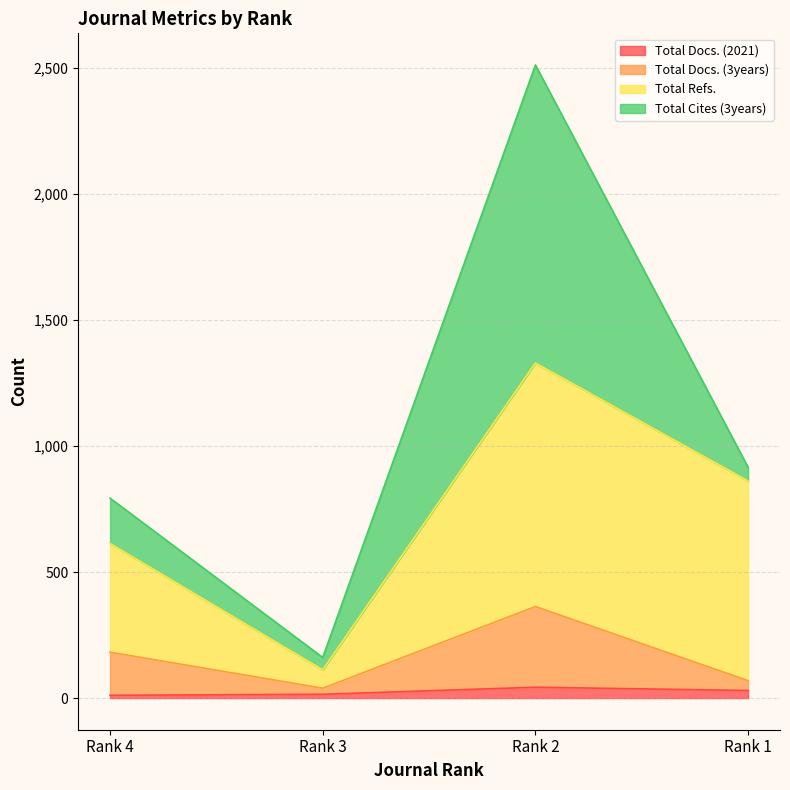

What is the difference between the Total Docs. (2021) values at Rank 3 and Rank 1?

15